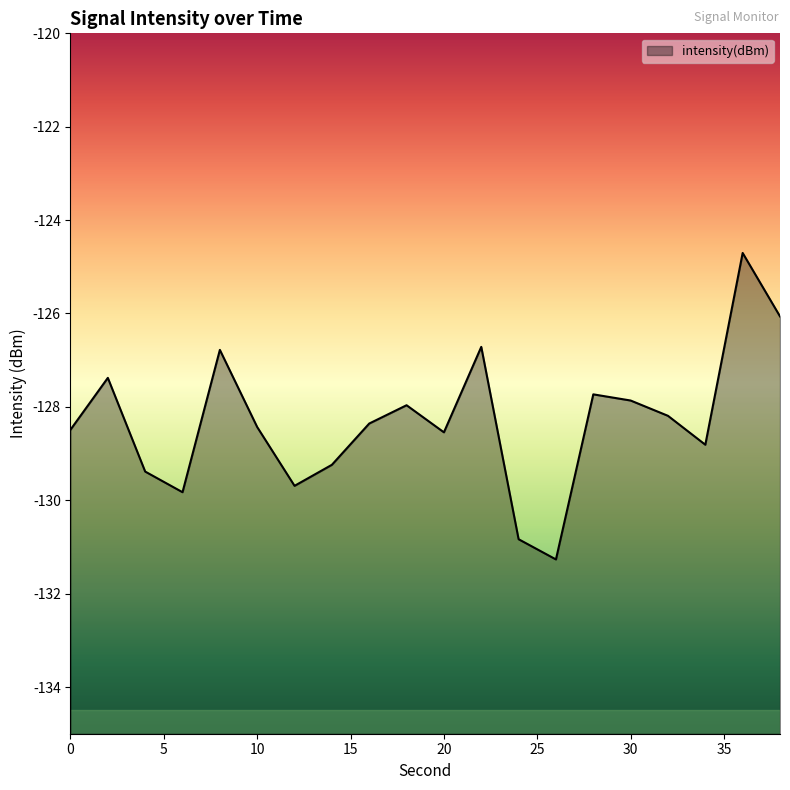

What is the change in value from 30 to 38?

+1.8